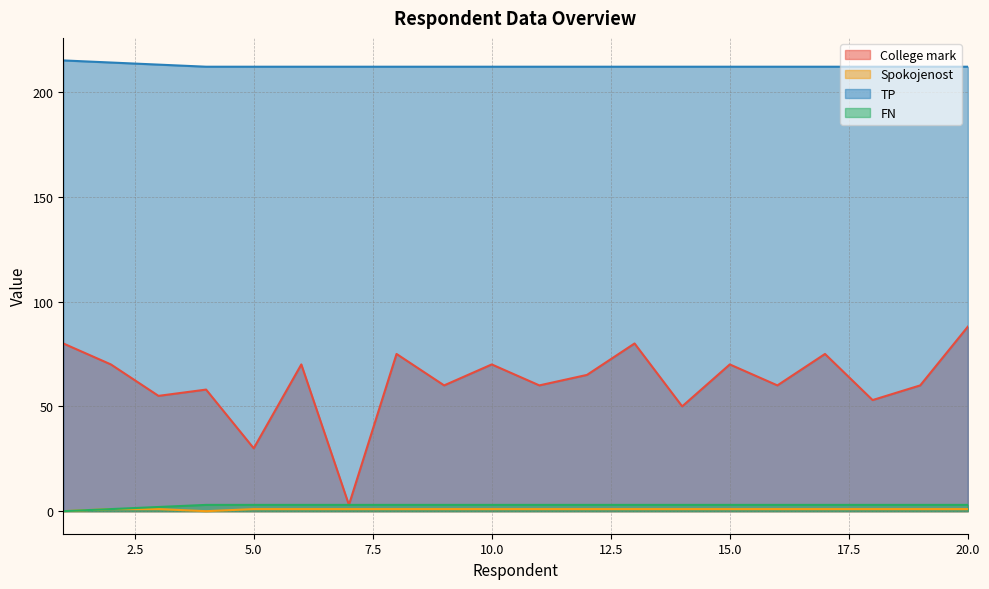

What is the sum of the Spokojenost values at 2 and 9?

2